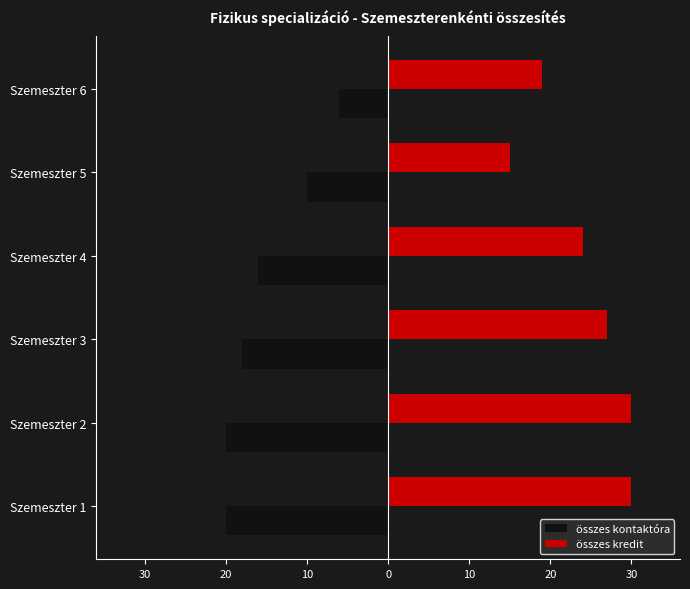

What is the label of the 5th bar from the right?

30